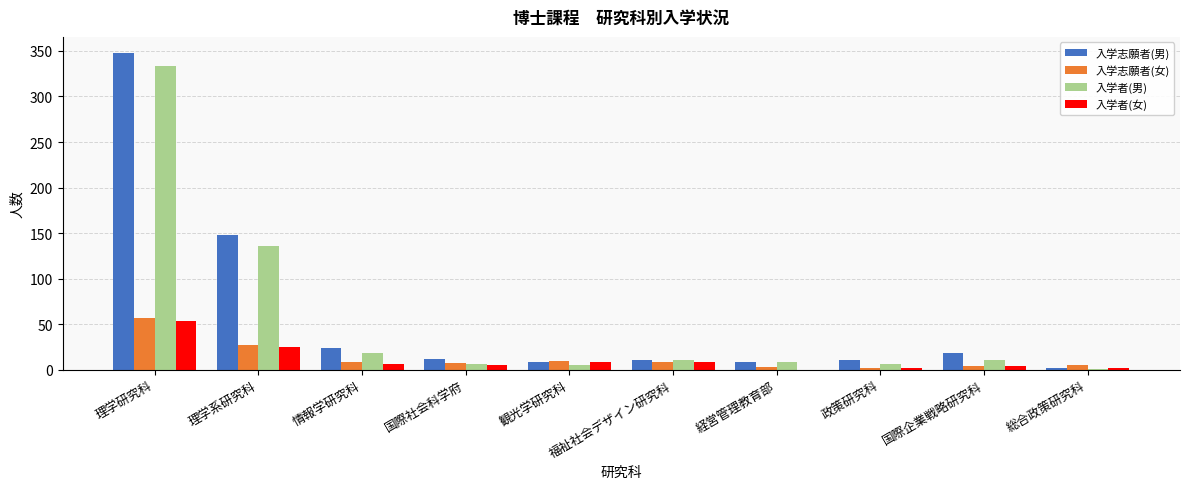

Between 理学系研究科 and 情報学研究科, which series saw the biggest shift?

入学志願者(男)